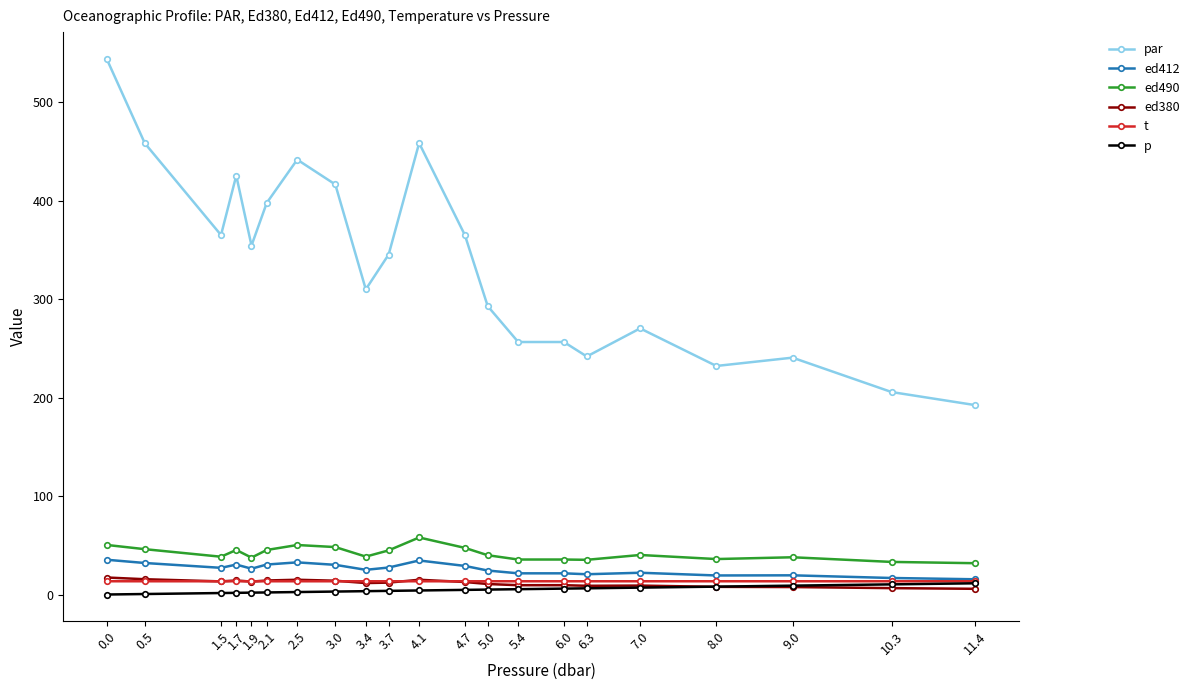

What is the value of the ed412 point at the 9th from the left?

25.1